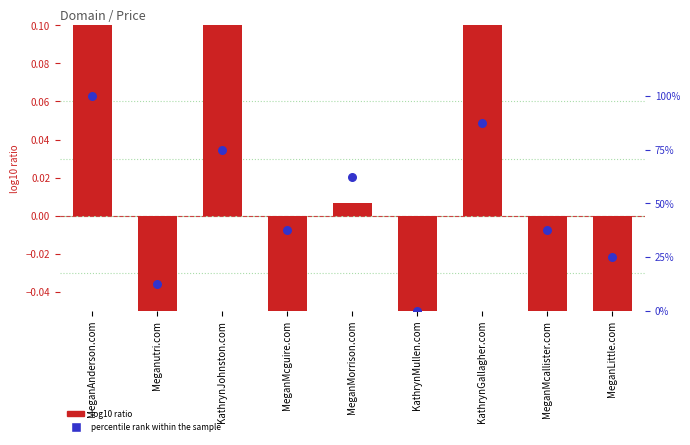

Which series has the largest total across all categories?

percentile rank within the sample